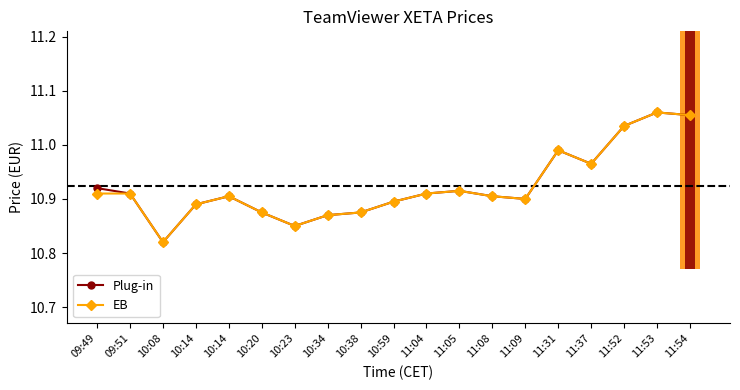

The value of EB at 10:23 is 10.8. True or false?

True